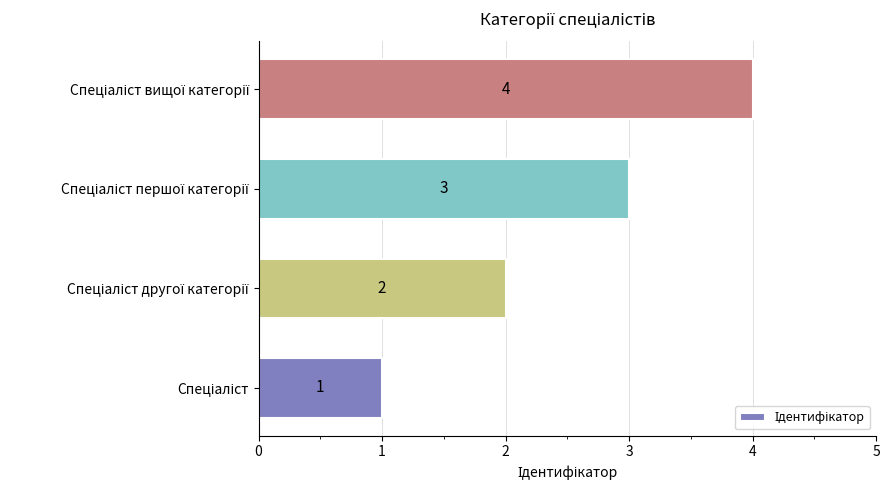

What is the maximum value shown in the chart?

4